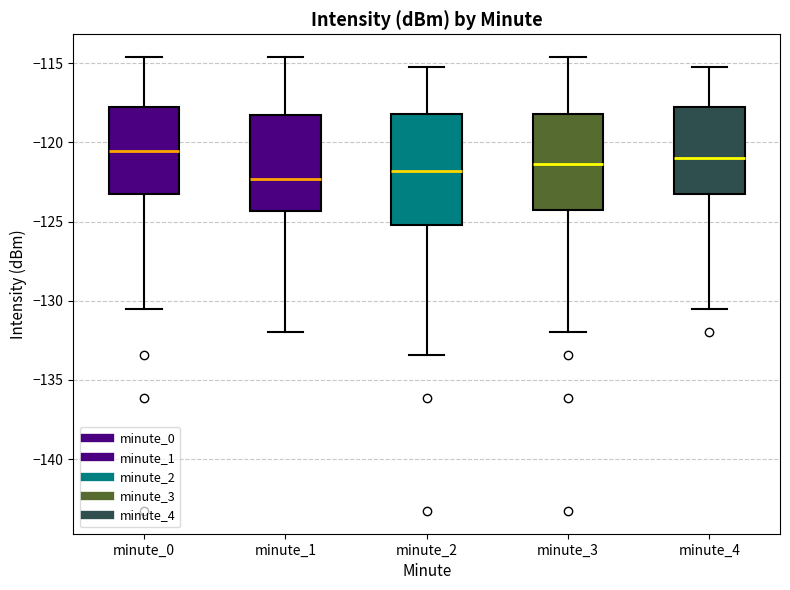

Where does the upper whisker of the box for minute_3 end on the y-axis? The values are not printed on the chart, so give them approximately, as read against the axis.

-114.5